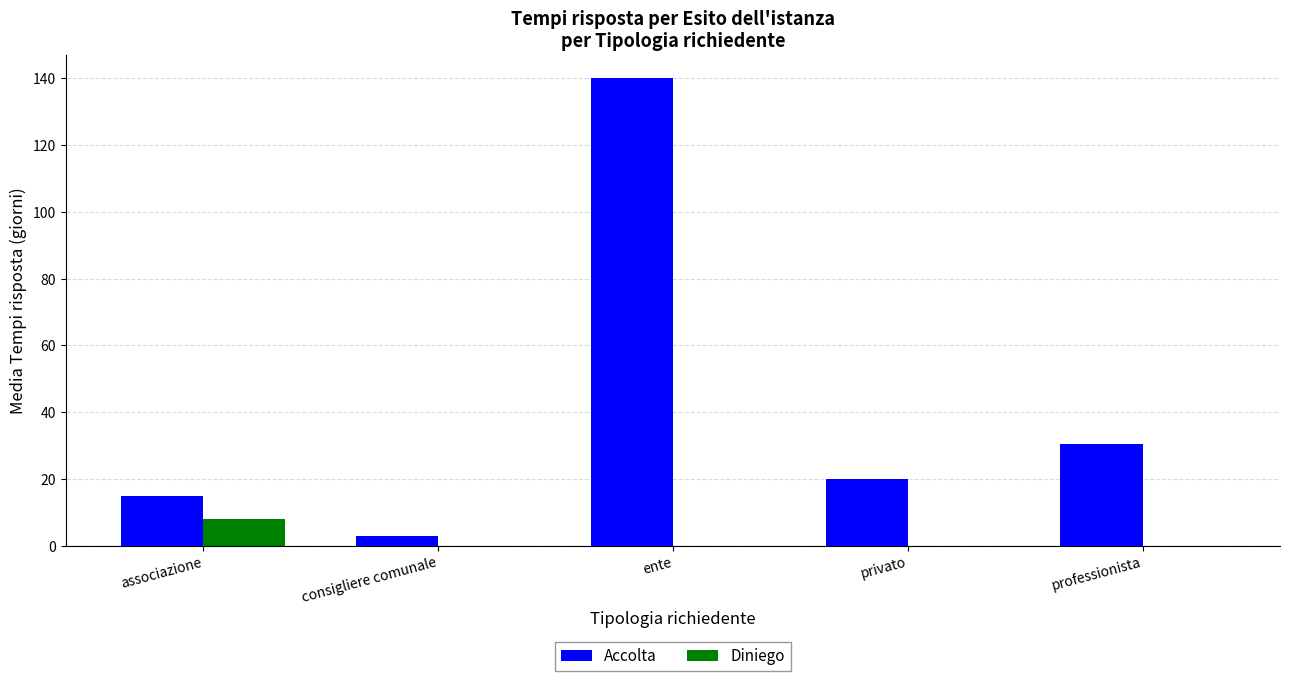

How many series are shown in this chart?

2